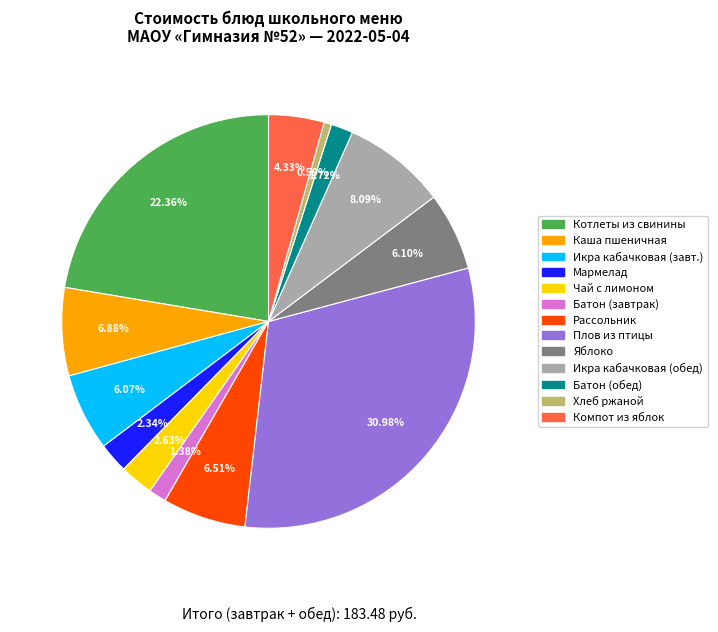

Is there a majority slice in this chart?

No